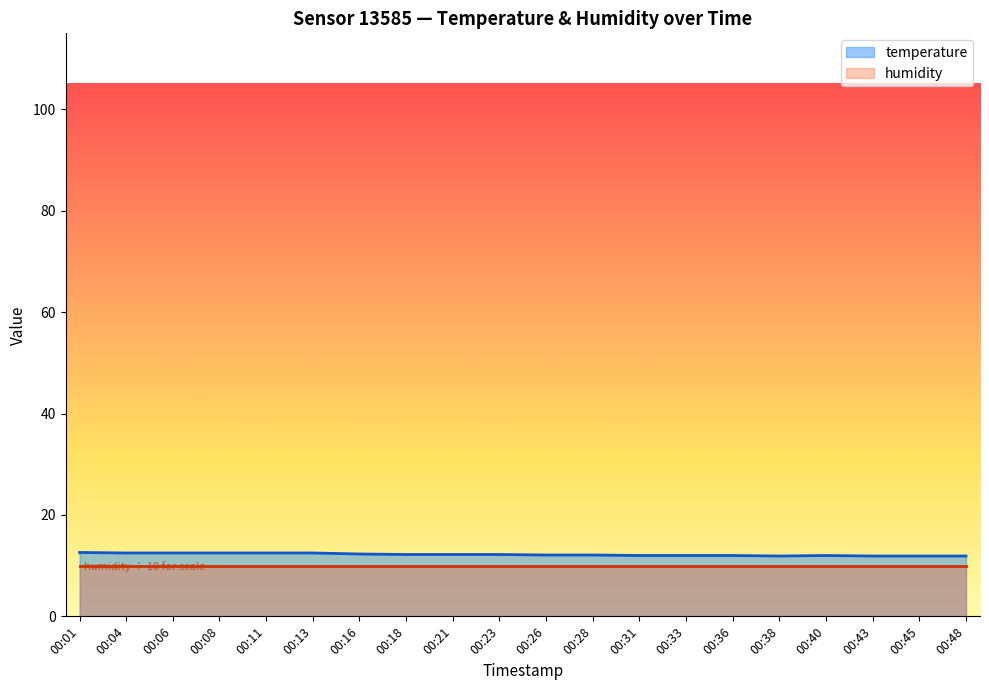

How many interior local peaks (higher than both neighbors) does the data have?

1